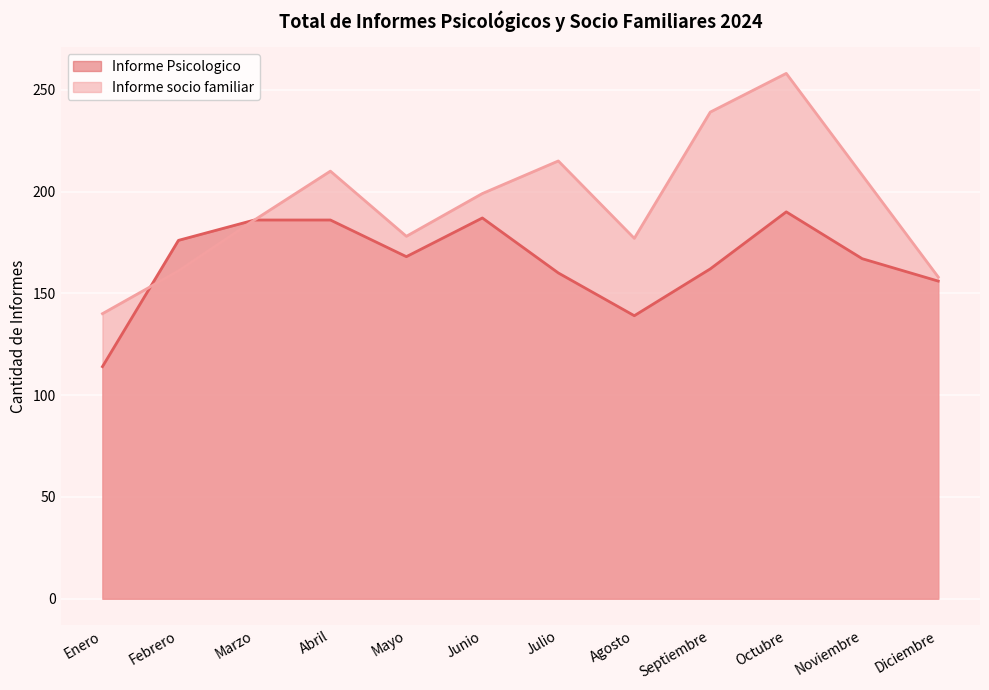

Rank the categories by Informe Psicologico value from highest to lowest.

Octubre, Junio, Marzo, Abril, Febrero, Mayo, Noviembre, Septiembre, Julio, Diciembre, Agosto, Enero